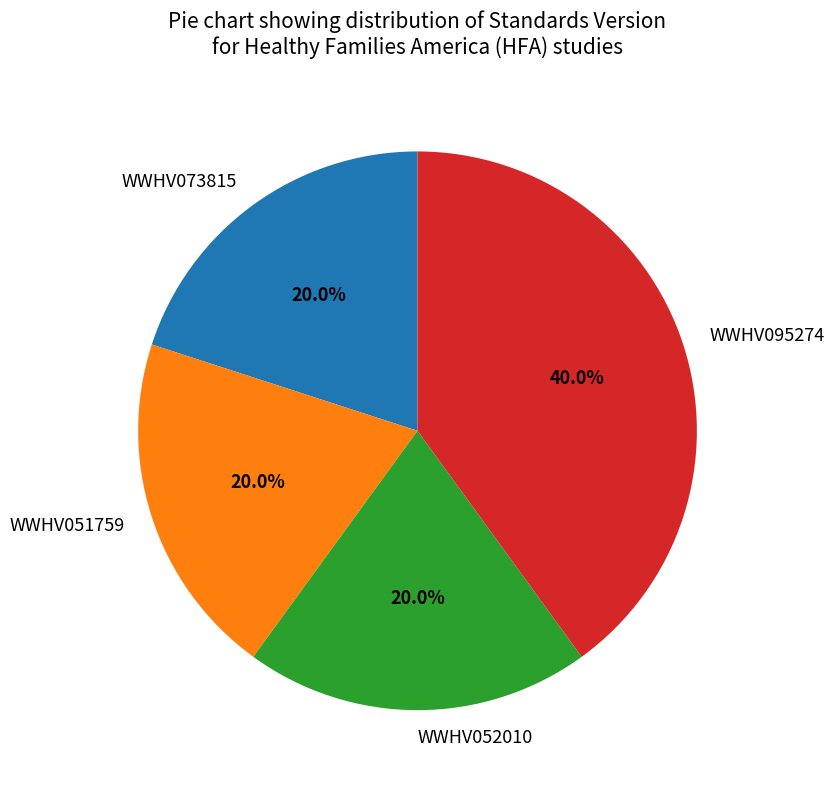

To the nearest percent, what is the difference between the largest and smallest slice percentages?

20%